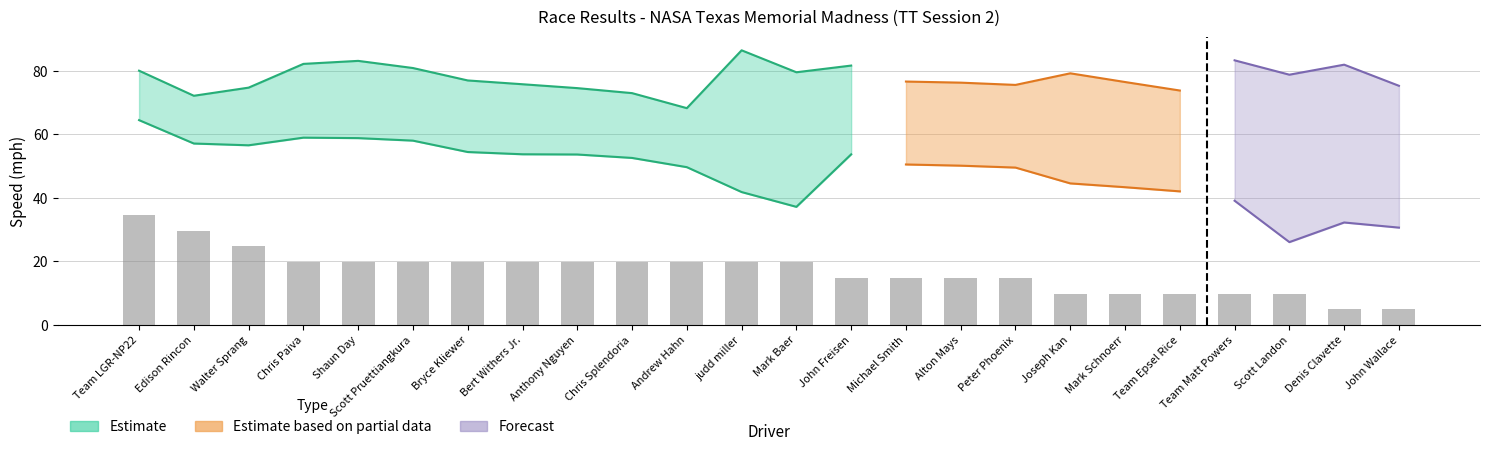

At which category does the chart reach its minimum across all series?

Denis Clavette